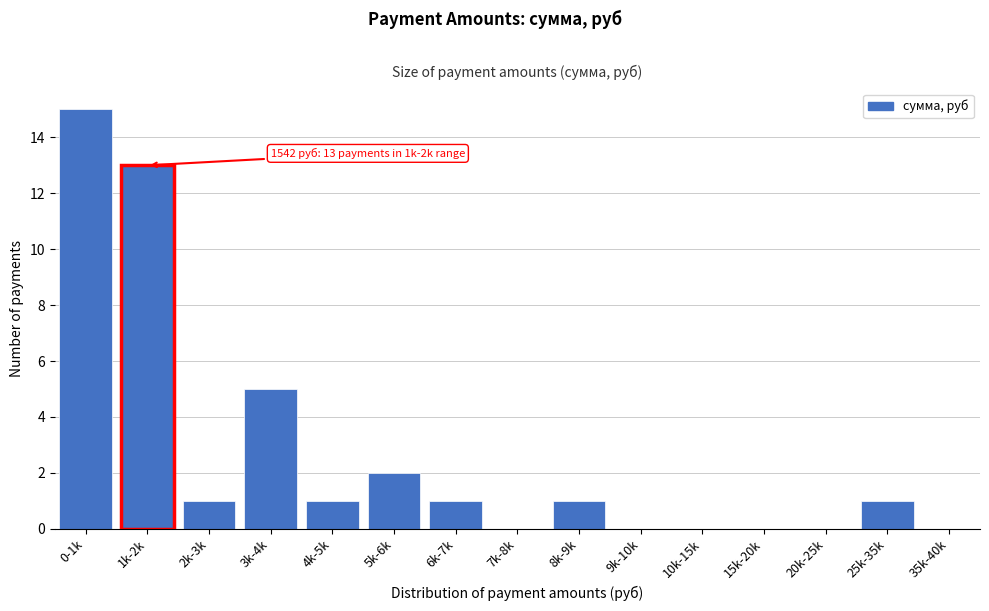

Reading left to right, extract all data points from this chart.

0-1k=15	1k-2k=13	2k-3k=1	3k-4k=5	4k-5k=1	5k-6k=2	6k-7k=1	7k-8k=0	8k-9k=1	9k-10k=0	10k-15k=0	15k-20k=0	20k-25k=0	25k-35k=1	35k-40k=0